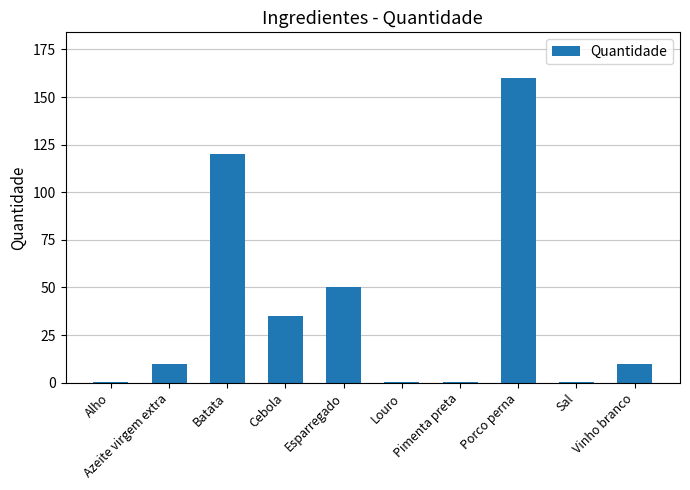

The chart shows a value of 18.0 at Azeite virgem extra. True or false?

False